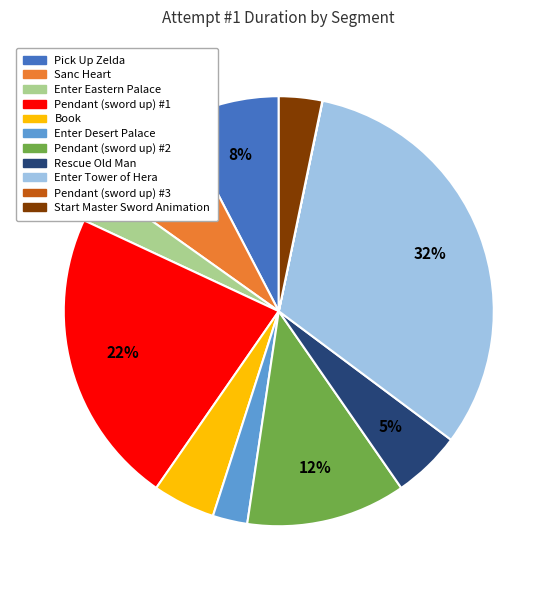

To the nearest percent, what is the average slice percentage?

9%